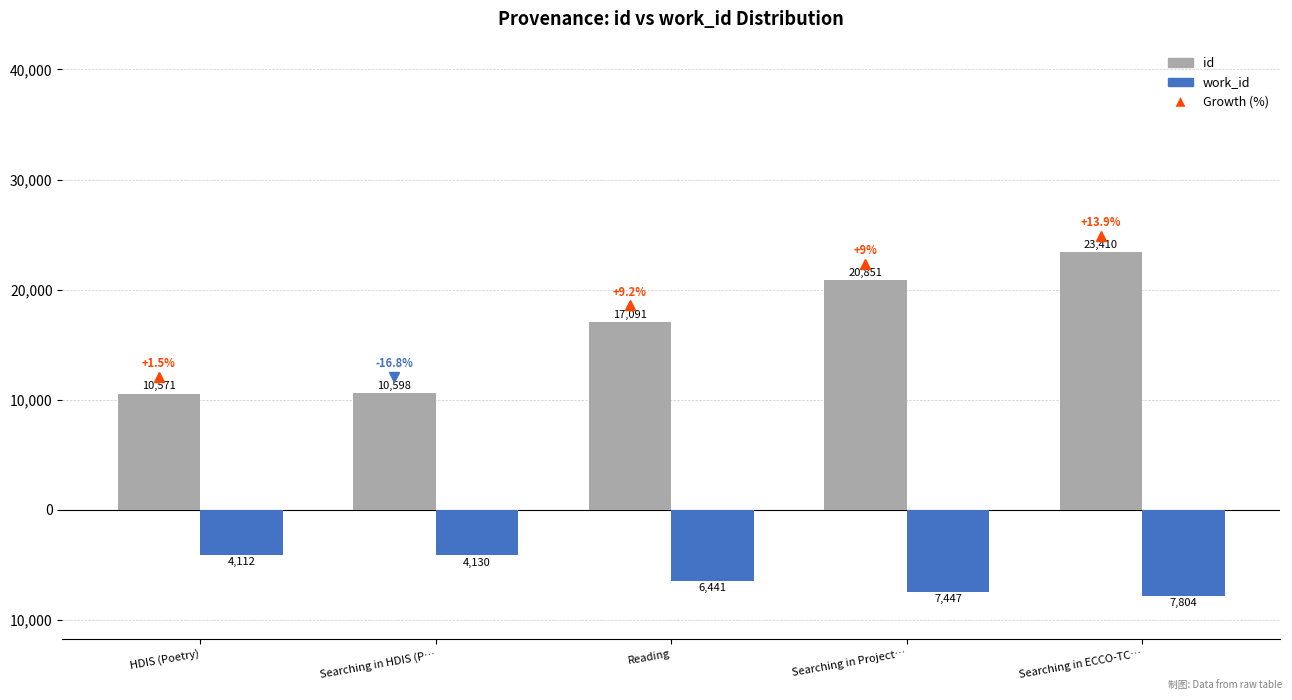

What is the difference between the highest and lowest values at Searching in Project…?

28298